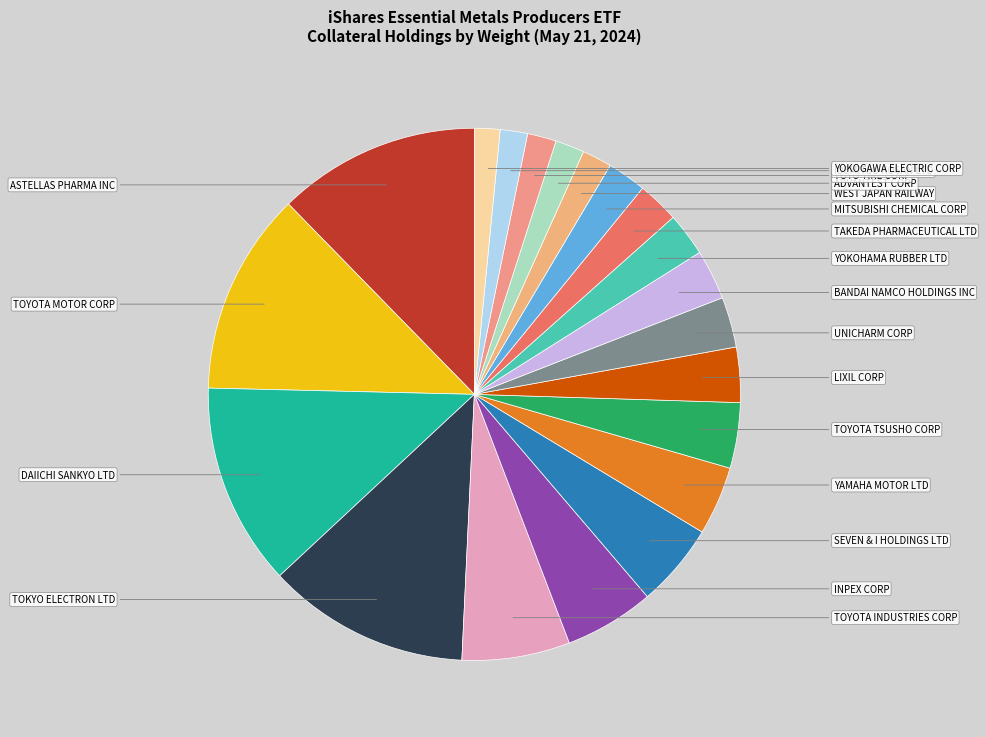

Is there any slice that represents more than half of the pie?

No